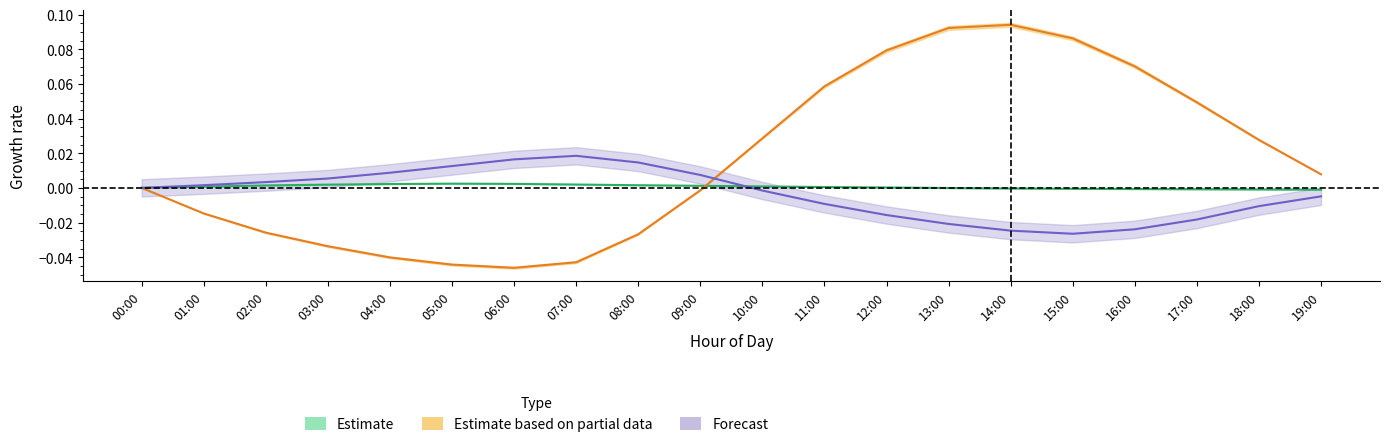

How many lines are shown in the chart?

3